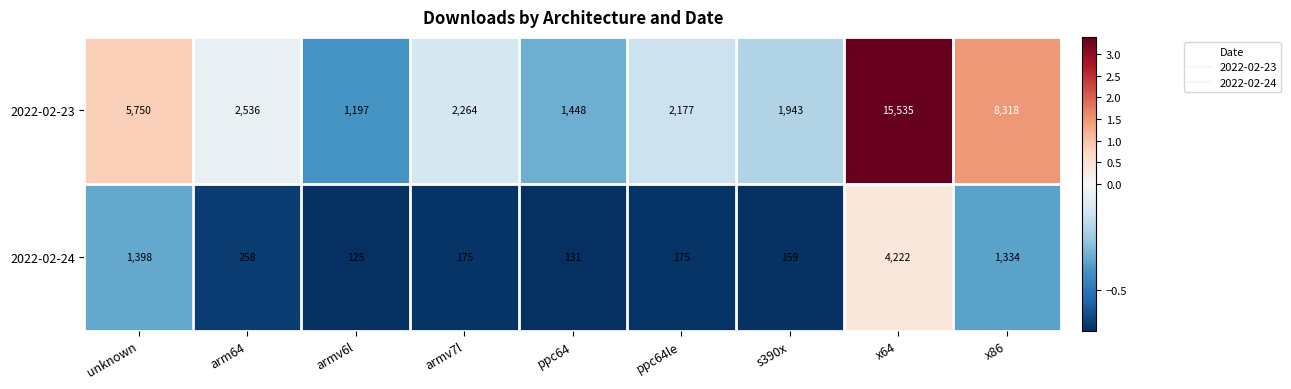

What is the sum of all 2022-02-23 values?

41168